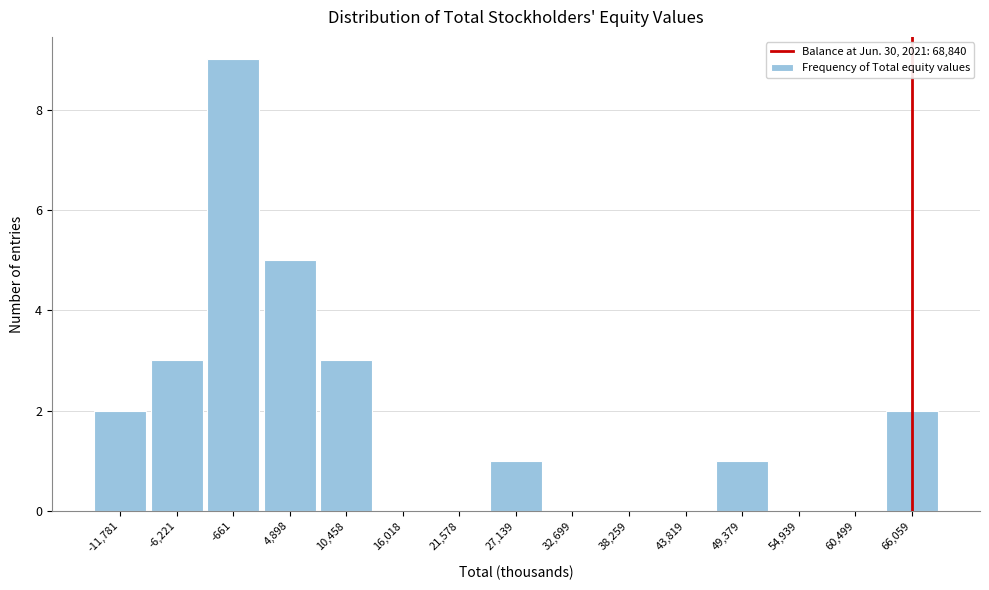

Reading left to right, list every bar in this chart as the range it spans on the x-axis followed by its height. Neither the bar edges nor the heights are printed on the chart, so give them approximately, as read against the axes.

-15000 to -9000: 2
-9000 to -3000: 3
-3000 to 2000: 9
2000 to 8000: 5
8000 to 13000: 3
13000 to 19000: 0
19000 to 24000: 0
24000 to 30000: 1
30000 to 35000: 0
35000 to 41000: 0
41000 to 47000: 0
47000 to 52000: 1
52000 to 58000: 0
58000 to 63000: 0
63000 to 69000: 2